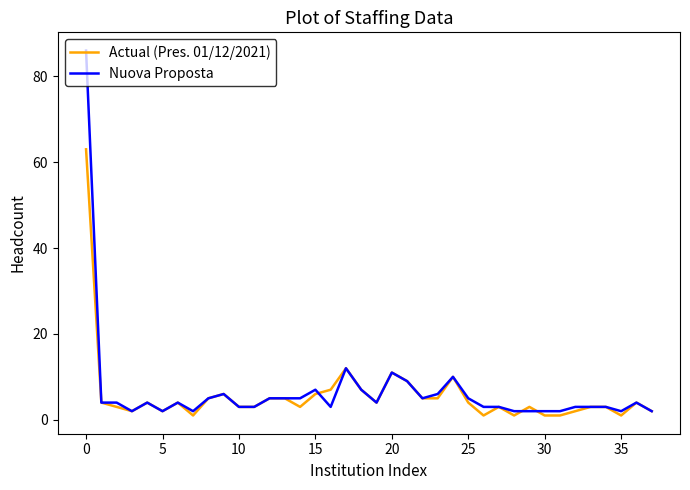

True or false: Actual (Pres. 01/12/2021) and Nuova Proposta intersect in this chart.

True